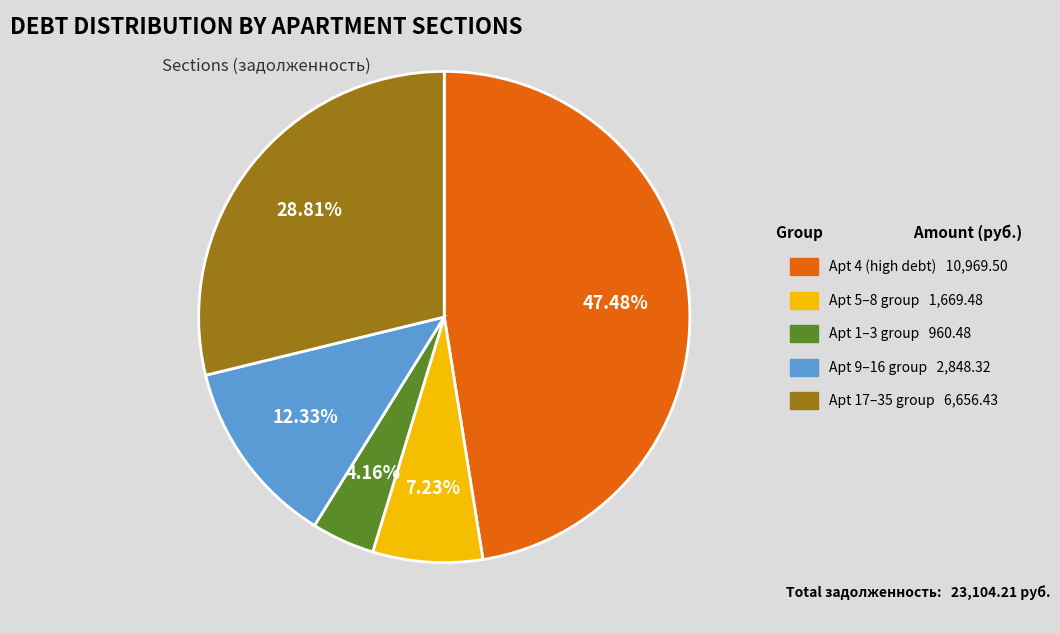

Does any single category account for the majority?

No